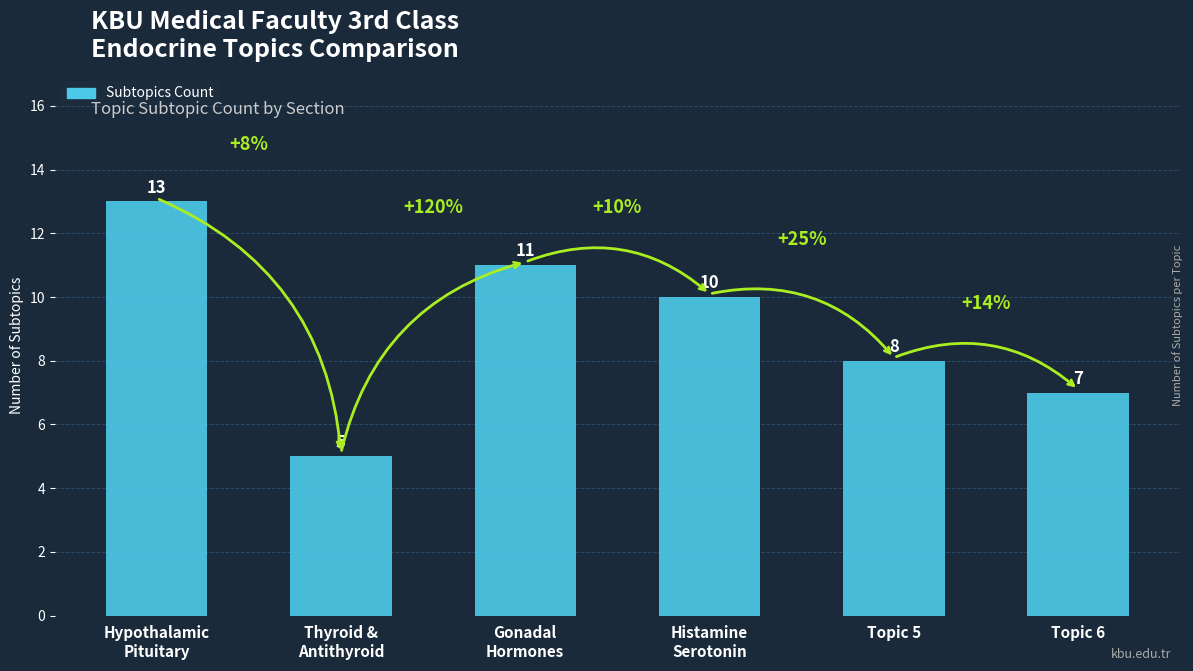

What is the label of the 5th bar from the left?

Topic 5